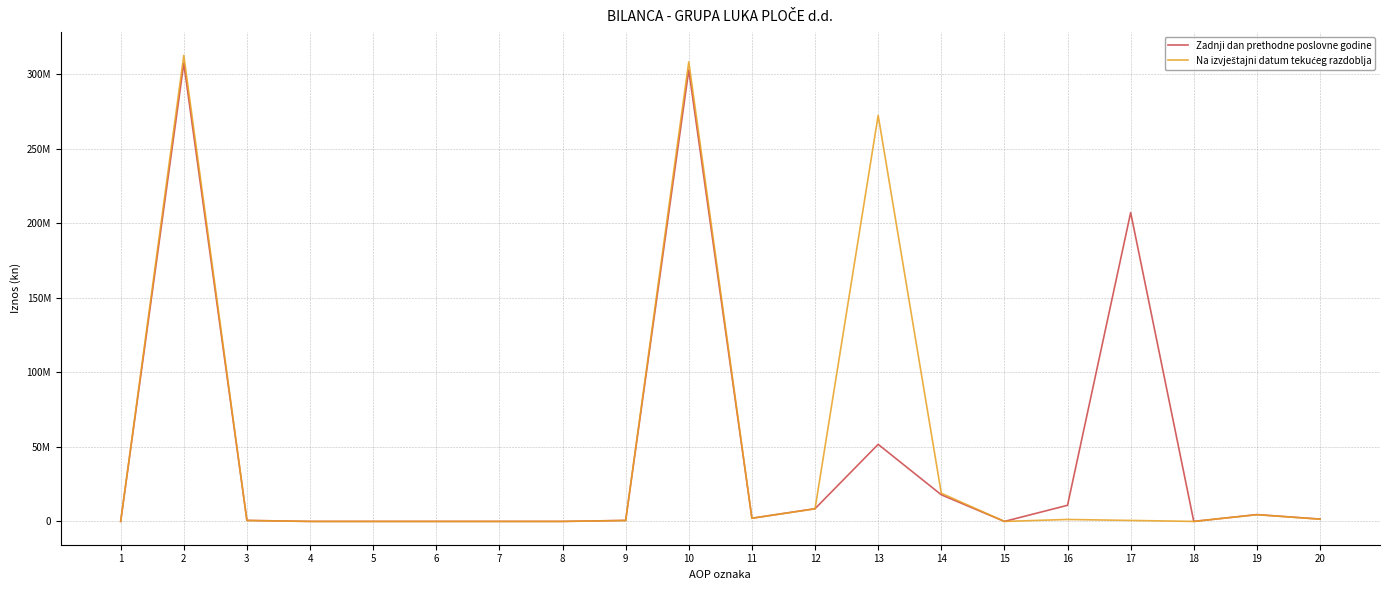

Does the chart display data point markers on the line(s)?

No